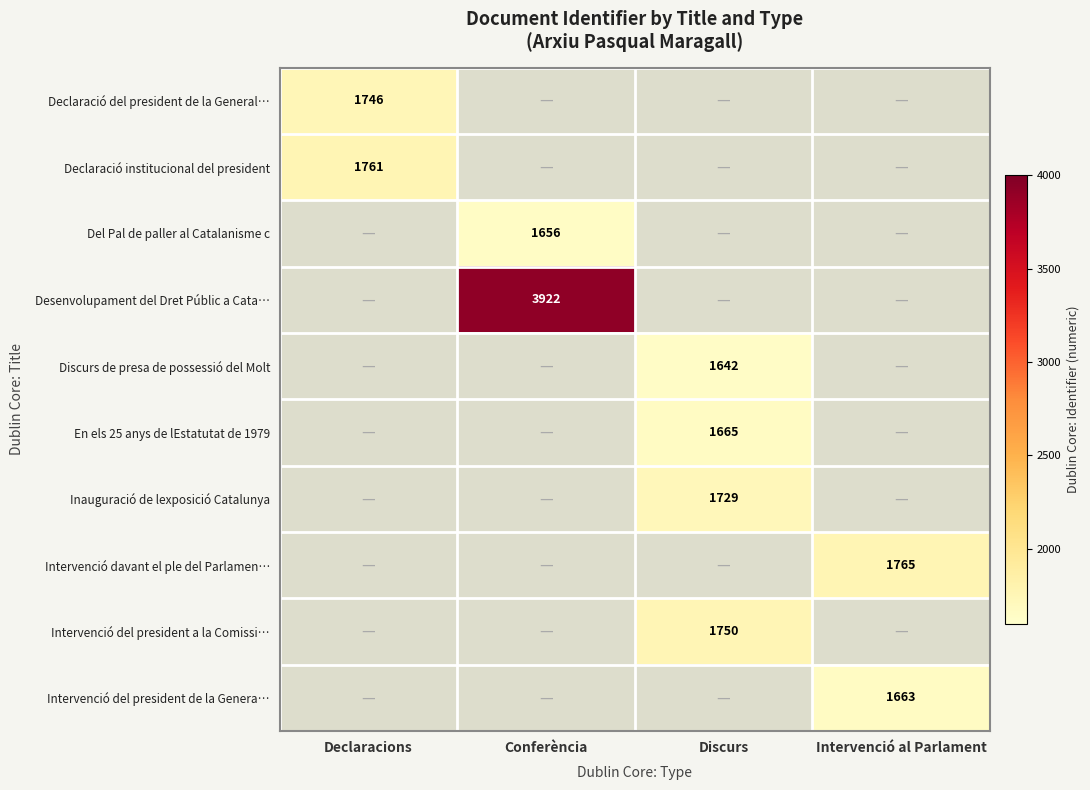

Is the value of Intervenció del president a la Comissi… at Discurs greater than the value of Del Pal de paller al Catalanisme c at Conferència?

Yes